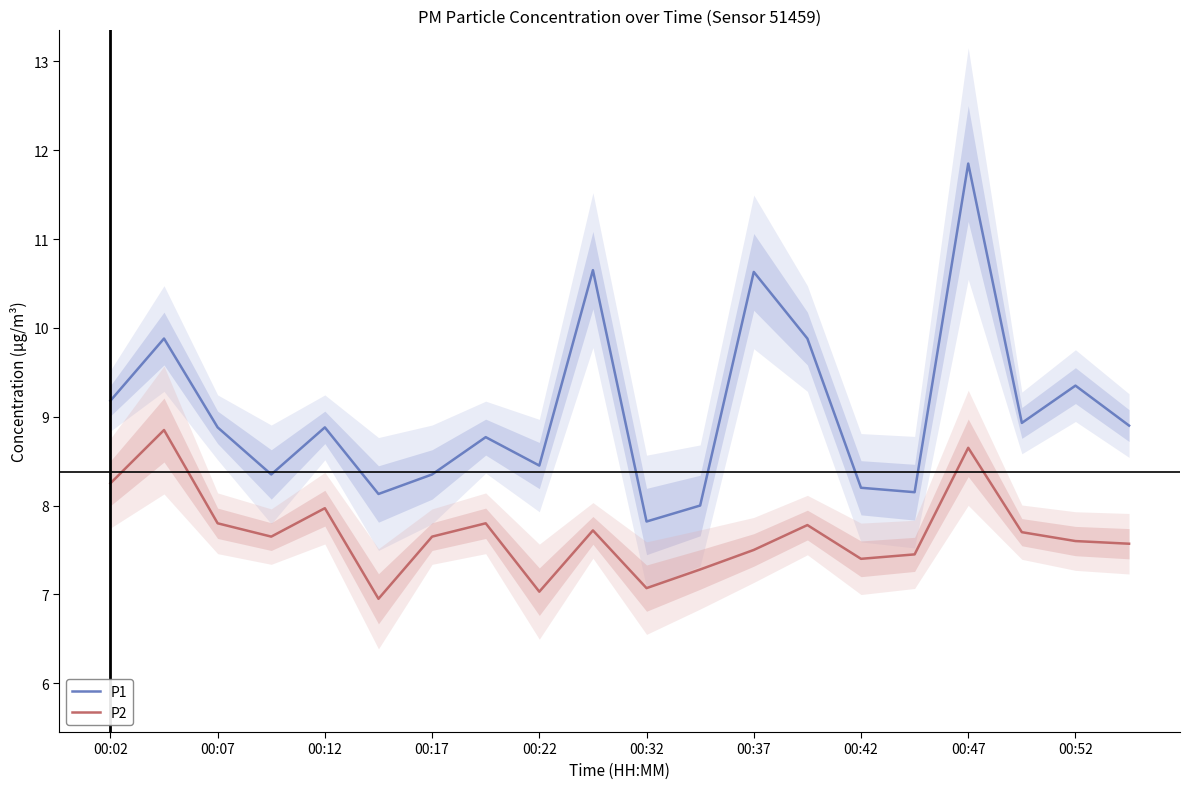

The value of P1 at 00:42 is 8.2. True or false?

True